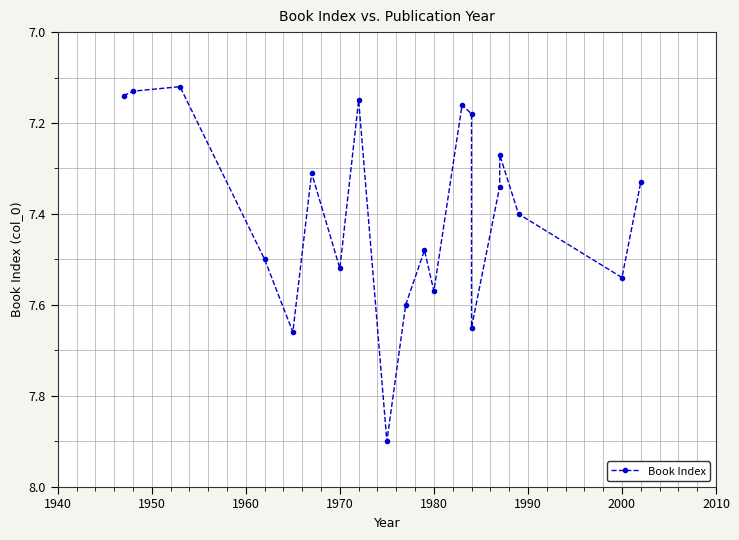

What is the value of the 17th point from the left?

7.3